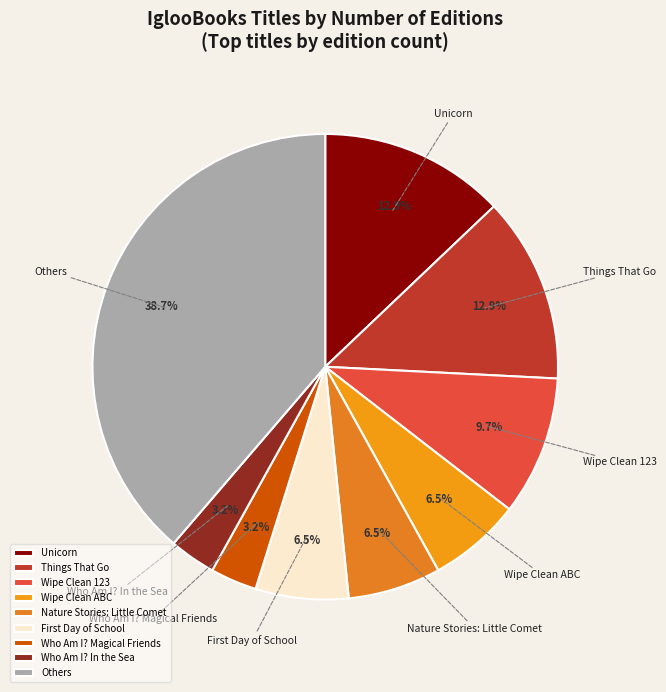

Is Who Am I? Magical Friends the majority of the pie?

No